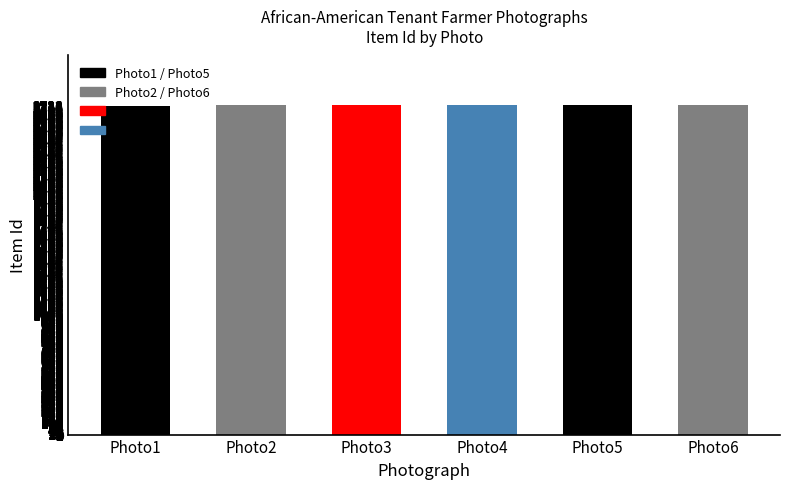

Is it true that the value at Photo6 is 1329?

False